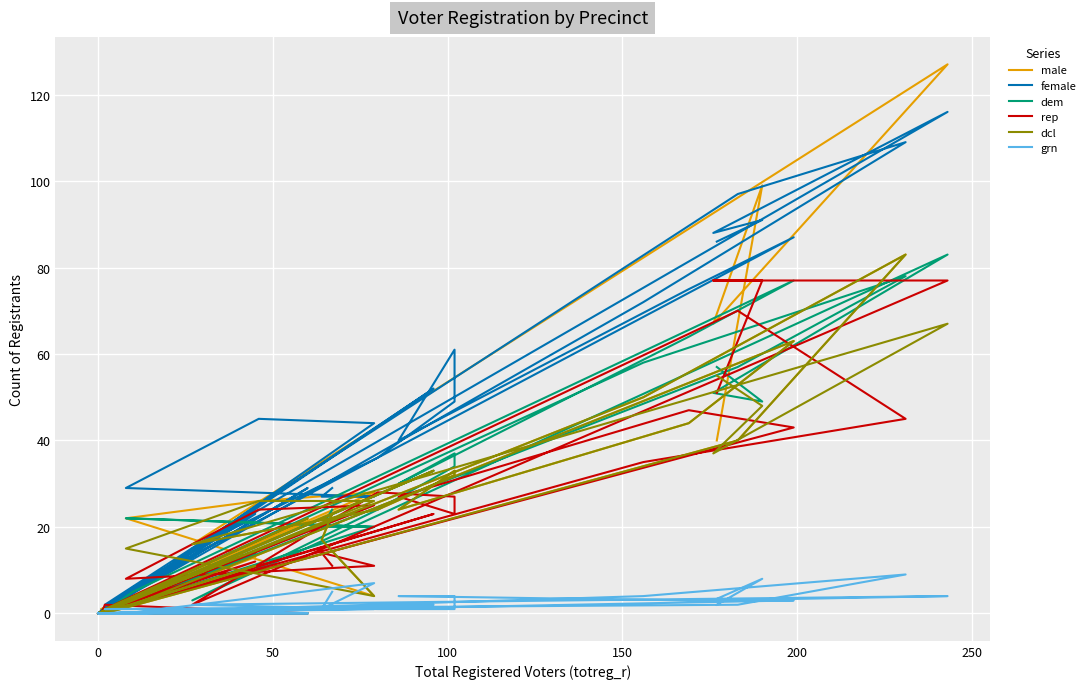

Reading right to left, extract all data points from this chart.

male: 23	17	4	22	26	28	1	33	0	22	0	1	13	0	40	83	50	0	1	2	63	44	24	33	32	24	16	127	67	99	40
female: 29	27	27	29	45	44	0	52	0	29	1	0	23	2	97	109	72	0	2	6	87	75	40	61	49	36	15	116	88	91	86
dem: 24	20	20	22	21	20	0	33	0	0	0	0	14	0	57	78	58	0	1	5	77	64	30	37	34	24	3	83	51	49	57
rep: 11	14	11	8	24	25	0	23	0	0	2	0	12	1	70	45	35	0	1	2	43	47	27	23	27	28	2	77	77	77	51
dcl: 23	17	4	15	26	26	0	33	0	22	1	0	11	0	40	83	50	0	1	2	63	44	24	33	32	24	16	67	37	48	55
grn: 5	1	7	0	1	1	0	2	0	0	0	0	1	1	2	9	4	0	0	0	3	3	4	4	1	1	2	4	3	8	2